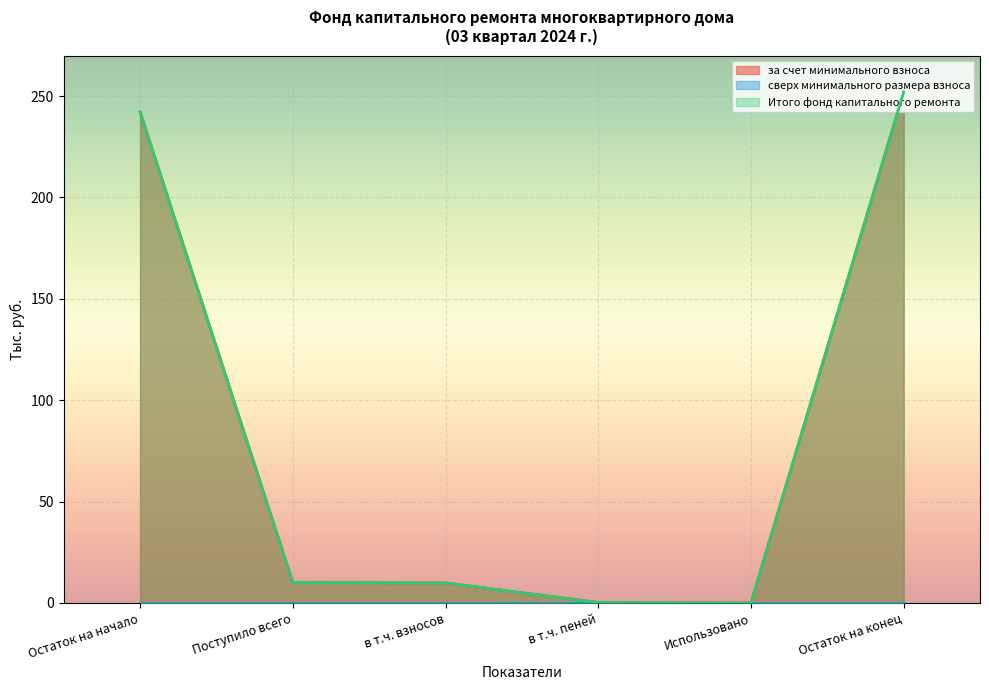

What position from the right is Остаток на начало?

6